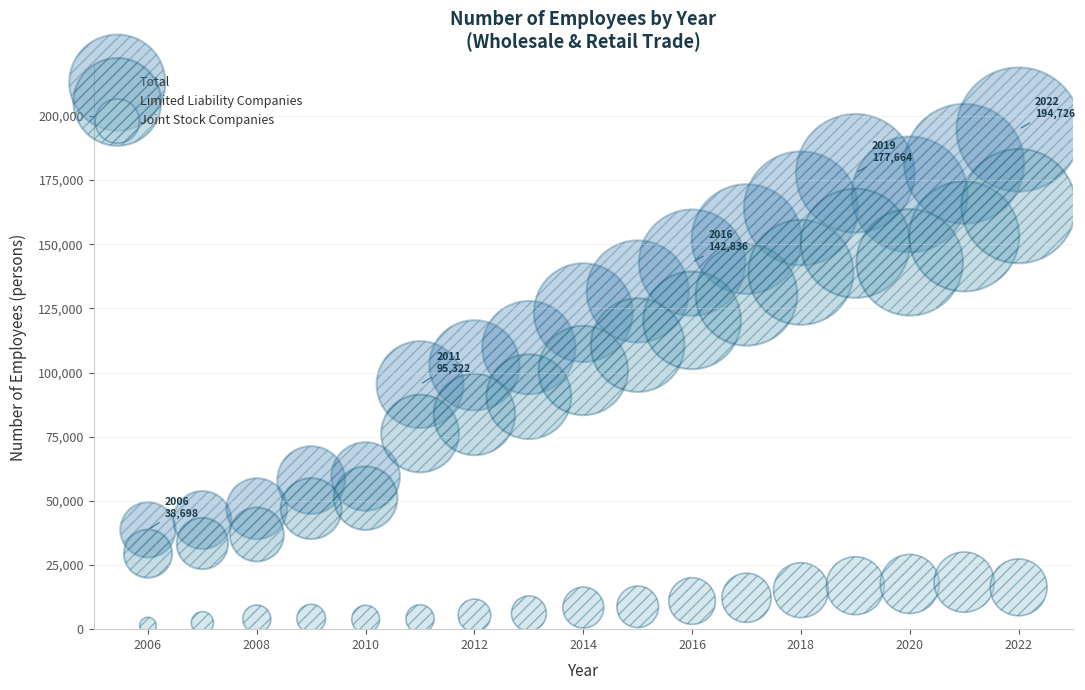

In the Total series, what Y value is closest to 116712?

123359